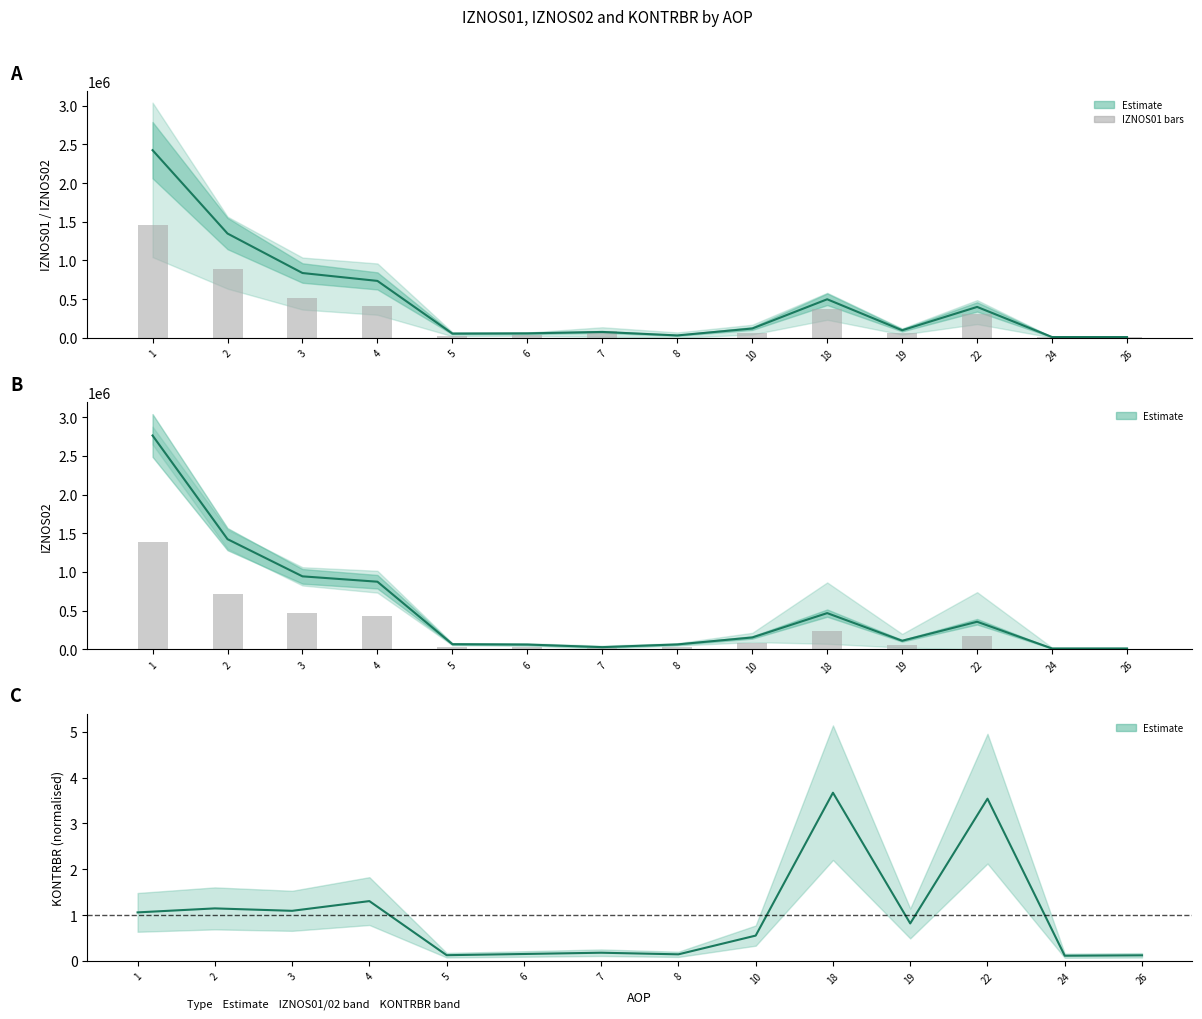

Reading right to left, list all the values displayed in this chart.

IZNOS01+02 mid: 10957.6	10957.6	400321.8	98881.5	499203.3	121427.0	32112.6	76980.0	58732.8	55460.9	736366.9	838226.3	1348387.1	2425219.2
IZNOS02: 11653.3	11653.3	357117.5	111610.4	468727.8	154100.2	64225.3	29114.3	62712.5	67369.6	874257.4	943578.8	1423959.9	2763021.0
KONTRBR norm: 0.1	0.1	3.5	0.8	3.7	0.6	0.1	0.2	0.2	0.1	1.3	1.1	1.1	1.1